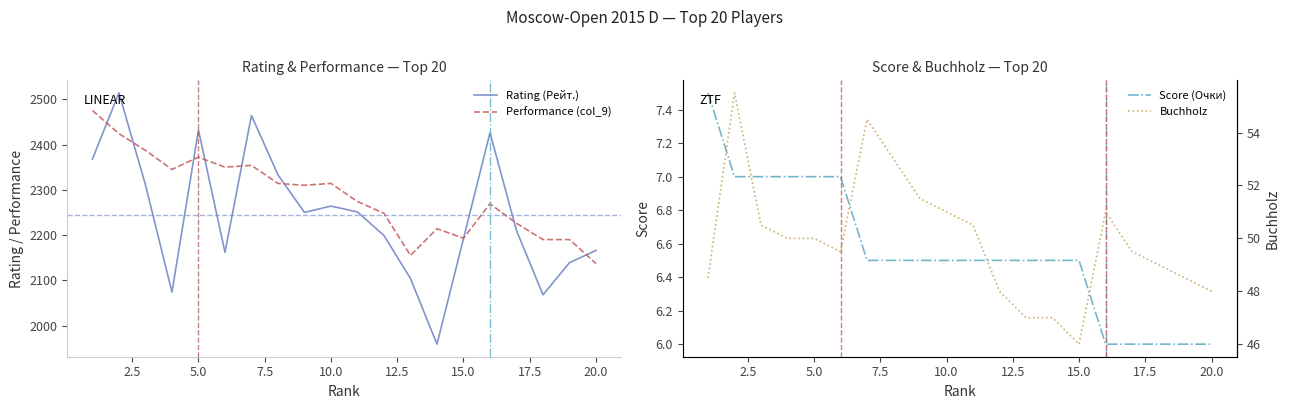

What is the minimum value for Performance (col_9)?

2137